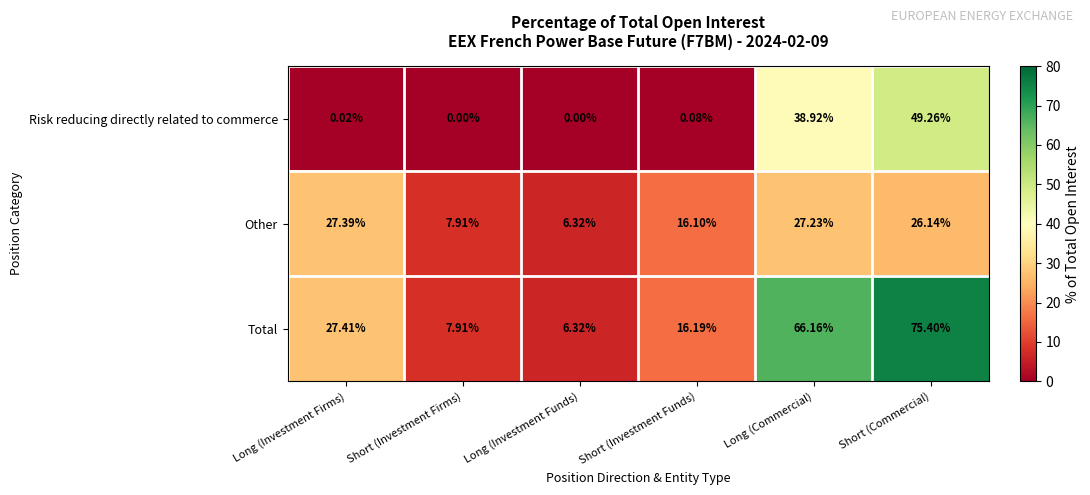

List the labels in order of Total value, smallest first.

Long (Investment Funds), Short (Investment Firms), Short (Investment Funds), Long (Investment Firms), Long (Commercial), Short (Commercial)